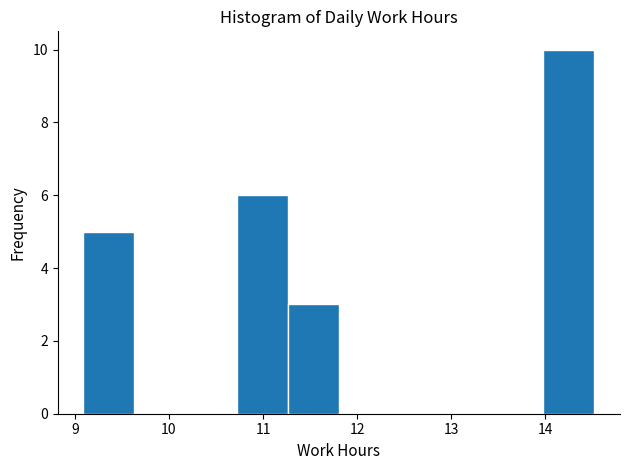

Reading left to right, list every bar in this chart as the range it spans on the x-axis followed by its height. Neither the bar edges nor the heights are printed on the chart, so give them approximately, as read against the axes.

9.1 to 9.6: 5
9.6 to 10.2: 0
10.2 to 10.7: 0
10.7 to 11.3: 6
11.3 to 11.8: 3
11.8 to 12.3: 0
12.3 to 12.9: 0
12.9 to 13.4: 0
13.4 to 14.0: 0
14.0 to 14.5: 10